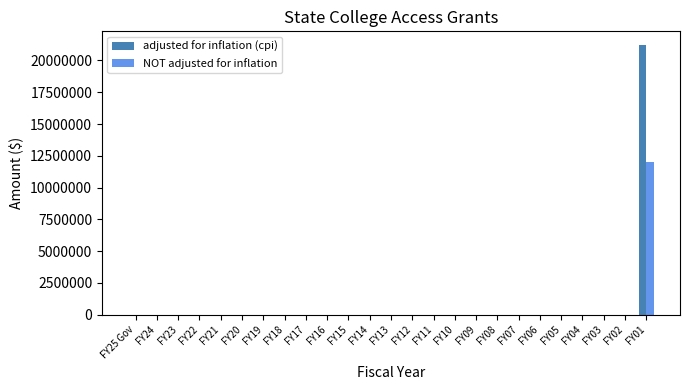

Count the number of data series in this chart.

2